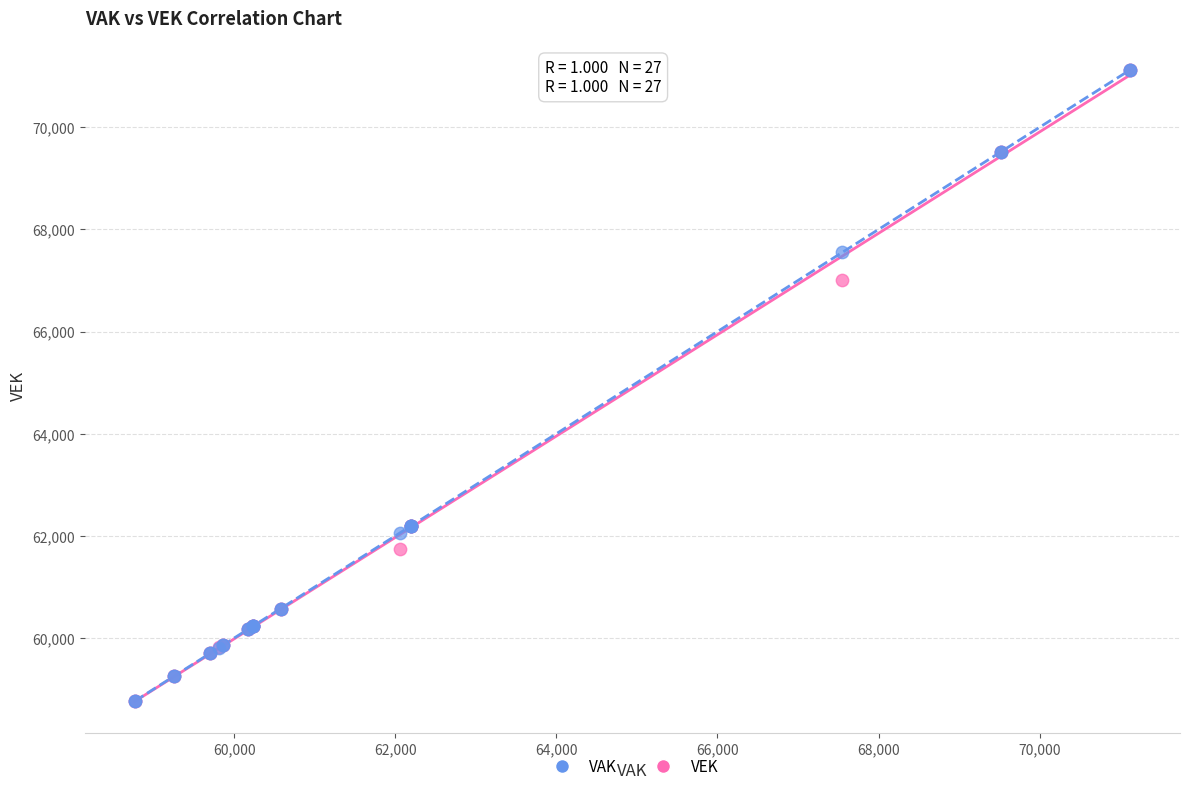

Across all series, what Y value is closest to 64944?

67006